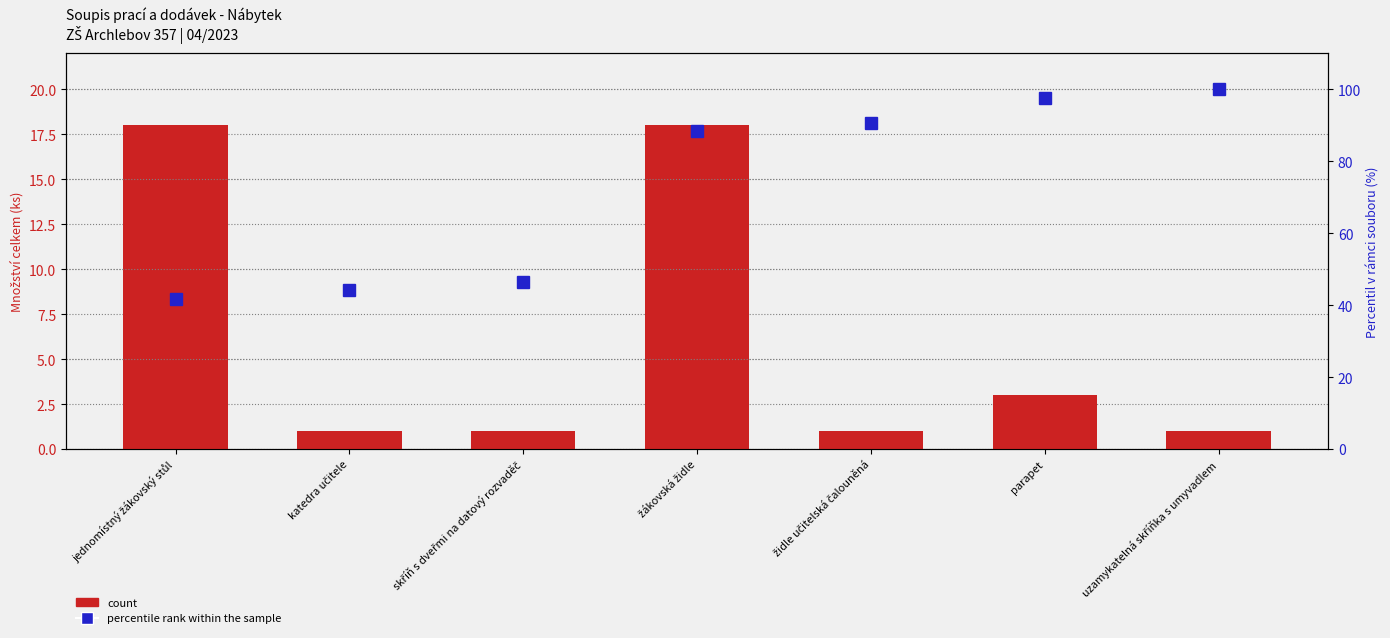

Reading right to left, transcribe all the data shown in this chart.

count: uzamykatelná skříňka s umyvadlem=1.0	parapet=3.0	židle učitelská čalouněná=1.0	žákovská židle=18.0	skříň s dveřmi na datový rozvaděč=1.0	katedra učitele=1.0	jednomístný žákovský stůl=18.0
percentile rank within the sample: uzamykatelná skříňka s umyvadlem=100.0	parapet=97.7	židle učitelská čalouněná=90.7	žákovská židle=88.4	skříň s dveřmi na datový rozvaděč=46.5	katedra učitele=44.2	jednomístný žákovský stůl=41.9